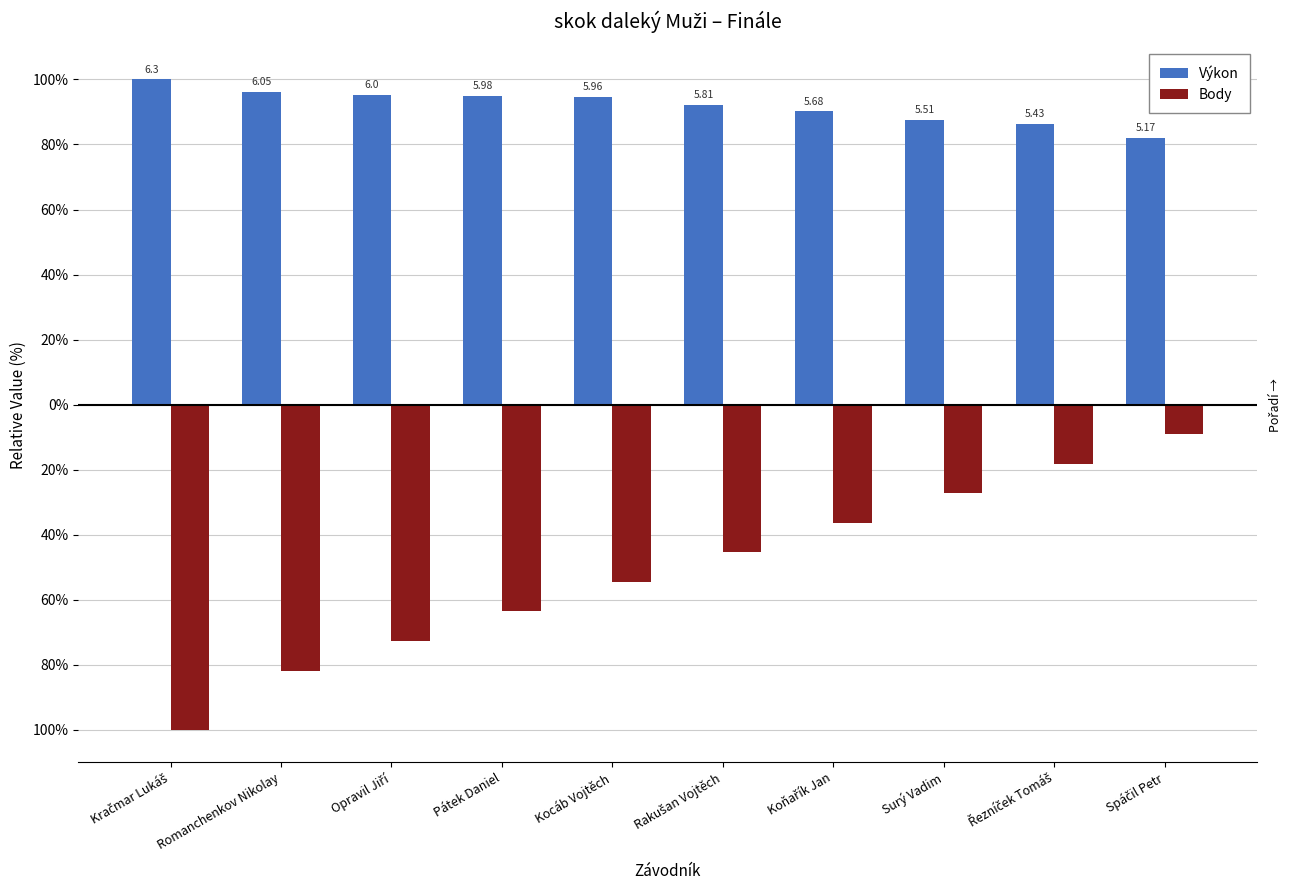

Reading right to left, what are all the values shown in this chart?

Výkon: Spáčil Petr=82.1	Řezníček Tomáš=86.2	Surý Vadim=87.5	Koňařík Jan=90.2	Rakušan Vojtěch=92.2	Kocáb Vojtěch=94.6	Pátek Daniel=94.9	Opravil Jiří=95.2	Romanchenkov Nikolay=96.0	Kračmar Lukáš=100.0
Body: Spáčil Petr=-9.1	Řezníček Tomáš=-18.2	Surý Vadim=-27.3	Koňařík Jan=-36.4	Rakušan Vojtěch=-45.5	Kocáb Vojtěch=-54.5	Pátek Daniel=-63.6	Opravil Jiří=-72.7	Romanchenkov Nikolay=-81.8	Kračmar Lukáš=-100.0